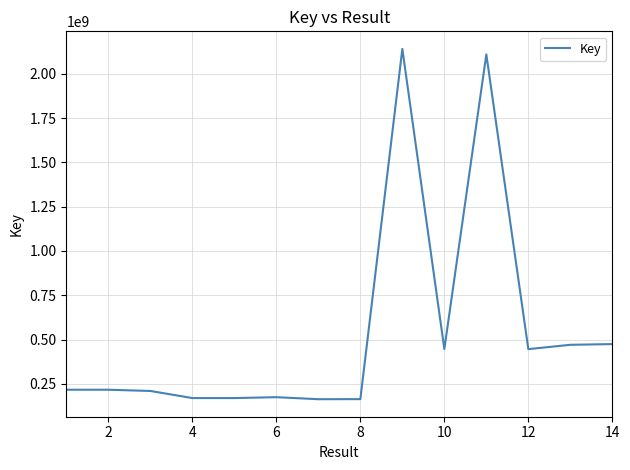

What is the difference between the maximum and minimum values?

1977072481